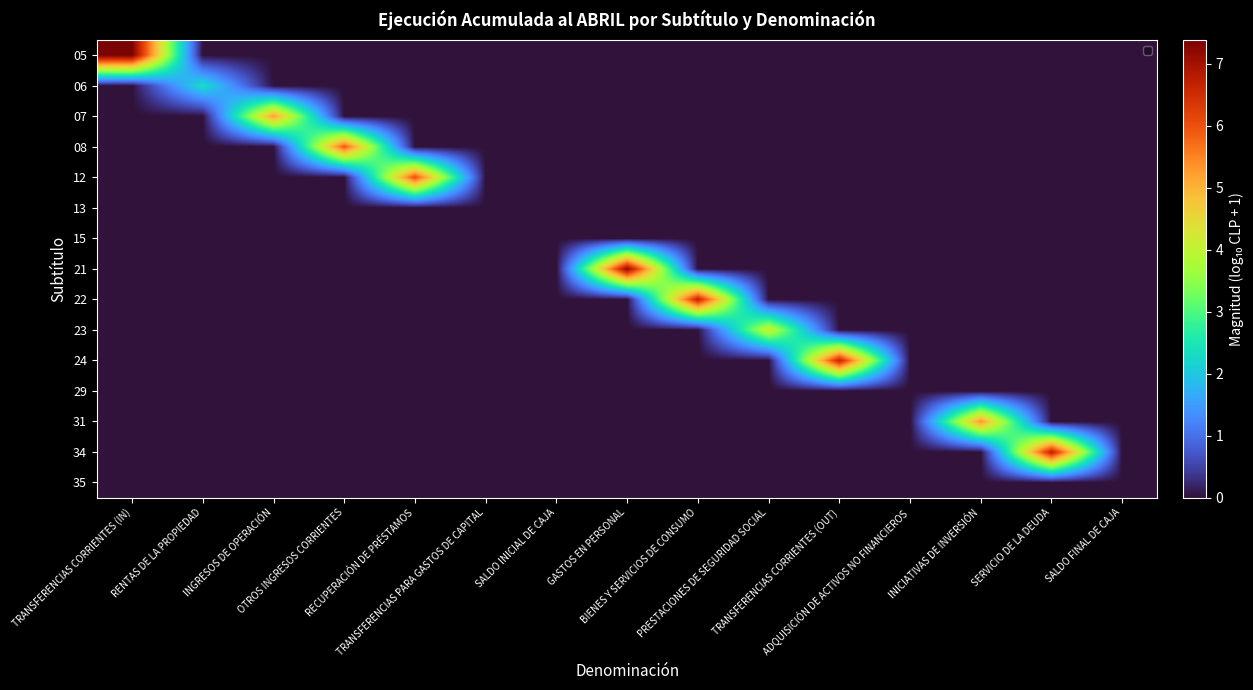

Rank the series at INGRESOS DE OPERACIÓN from lowest to highest value.

05, 06, 08, 12, 13, 15, 21, 22, 23, 24, 29, 31, 34, 35, 07